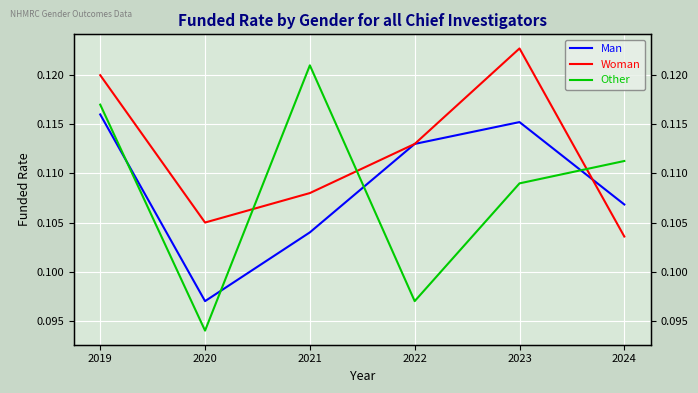

In Man, how many points are higher than both neighbors (excluding endpoints)?

1